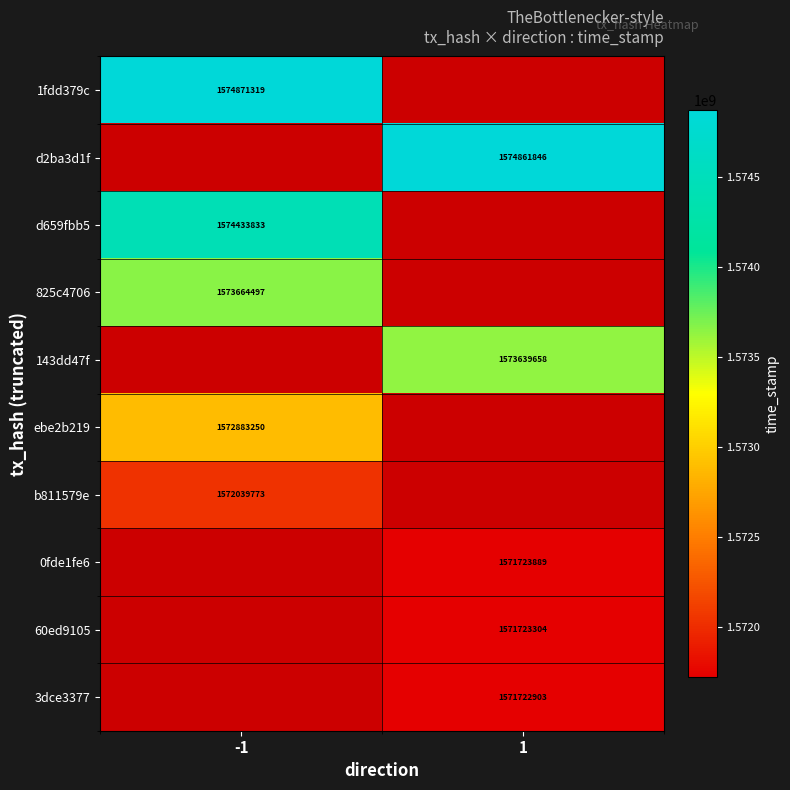

The value of d2ba3d1f at 1 is 1574861846. True or false?

True